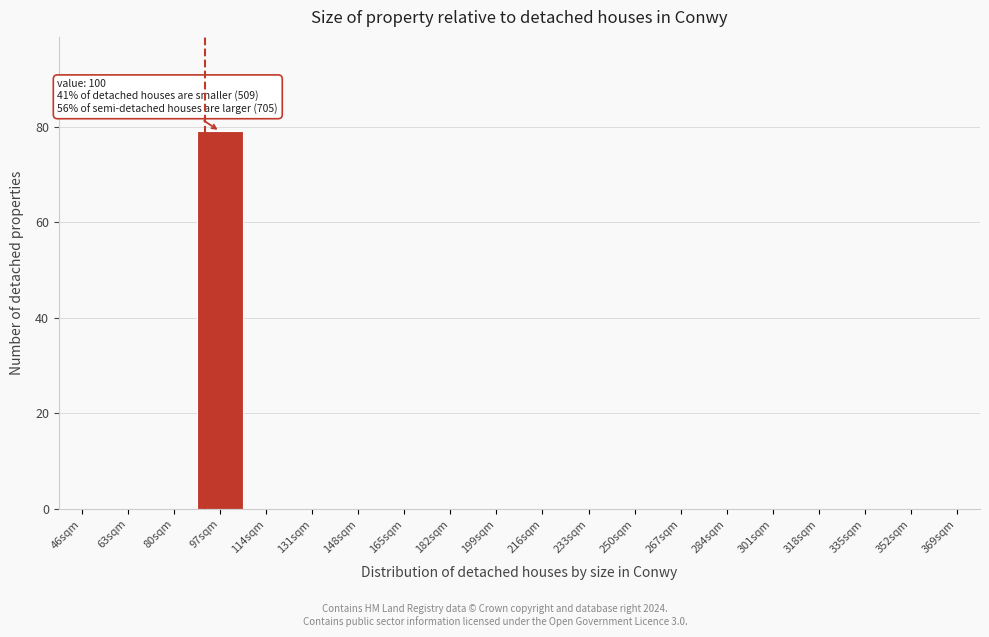

Reading left to right, list all the values displayed in this chart.

46sqm=0	63sqm=0	80sqm=0	97sqm=79	114sqm=0	131sqm=0	148sqm=0	165sqm=0	182sqm=0	199sqm=0	216sqm=0	233sqm=0	250sqm=0	267sqm=0	284sqm=0	301sqm=0	318sqm=0	335sqm=0	352sqm=0	369sqm=0